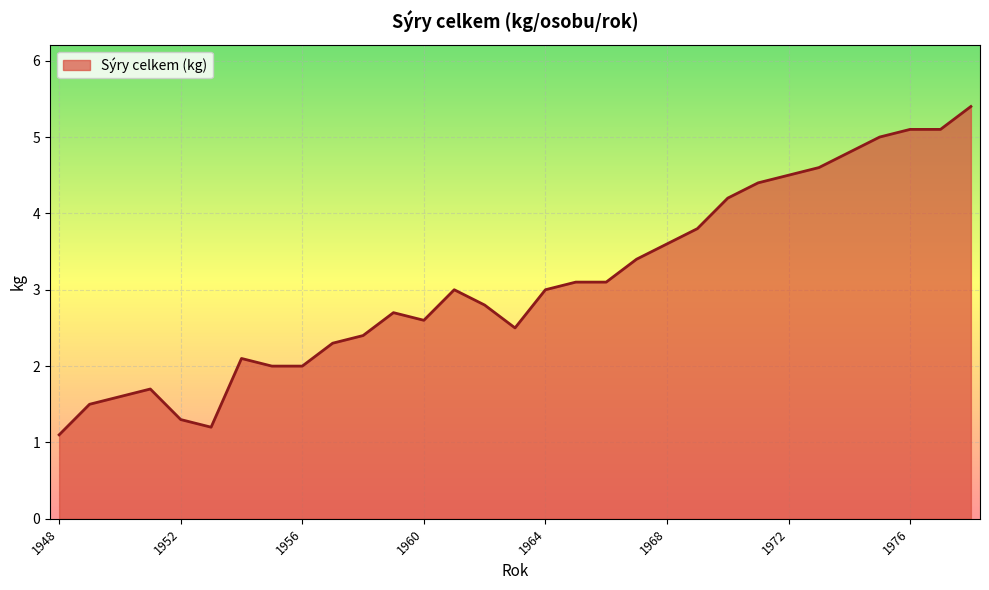

What is the difference between the maximum and minimum values?

4.3